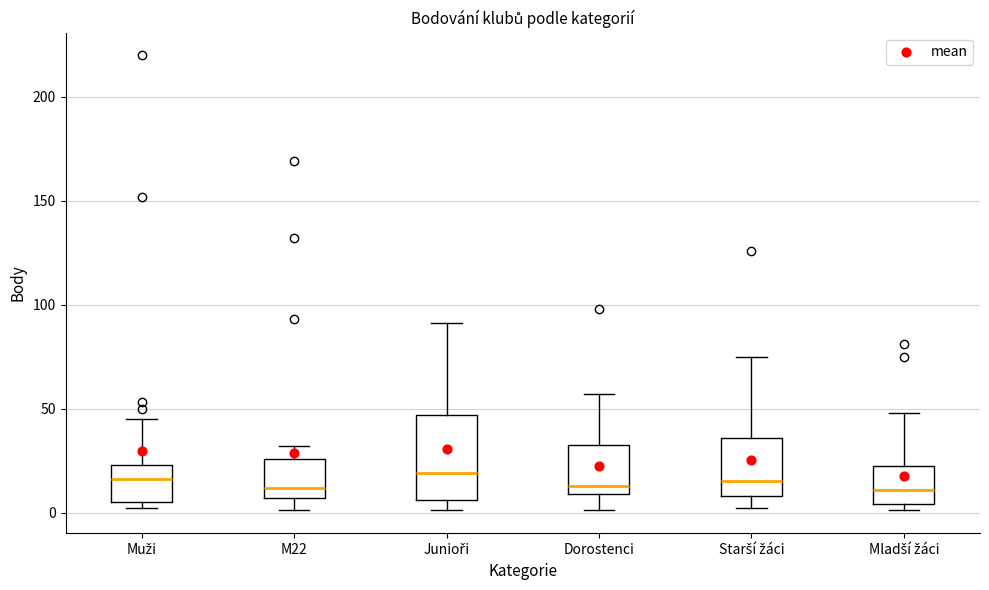

Reading left to right, read every box against the y-axis: the position of its median line, the range the box covers, and the ends of its whiskers. The values are not printed on the chart, so give them approximately, as read against the axis.

Muži: median 15, box 5 to 25, whiskers 0 to 45
M22: median 10, box 5 to 25, whiskers 0 to 30
Junioři: median 20, box 5 to 45, whiskers 0 to 90
Dorostenci: median 15, box 10 to 35, whiskers 0 to 55
Starší žáci: median 15, box 10 to 35, whiskers 0 to 75
Mladší žáci: median 10, box 5 to 25, whiskers 0 to 50